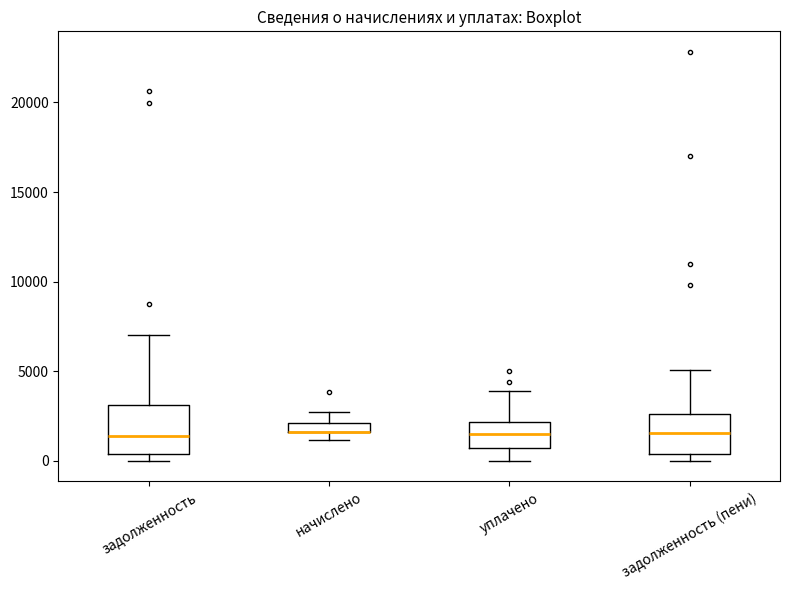

Where is the upper edge of the box for начислено on the y-axis? The values are not printed on the chart, so give them approximately, as read against the axis.

2000